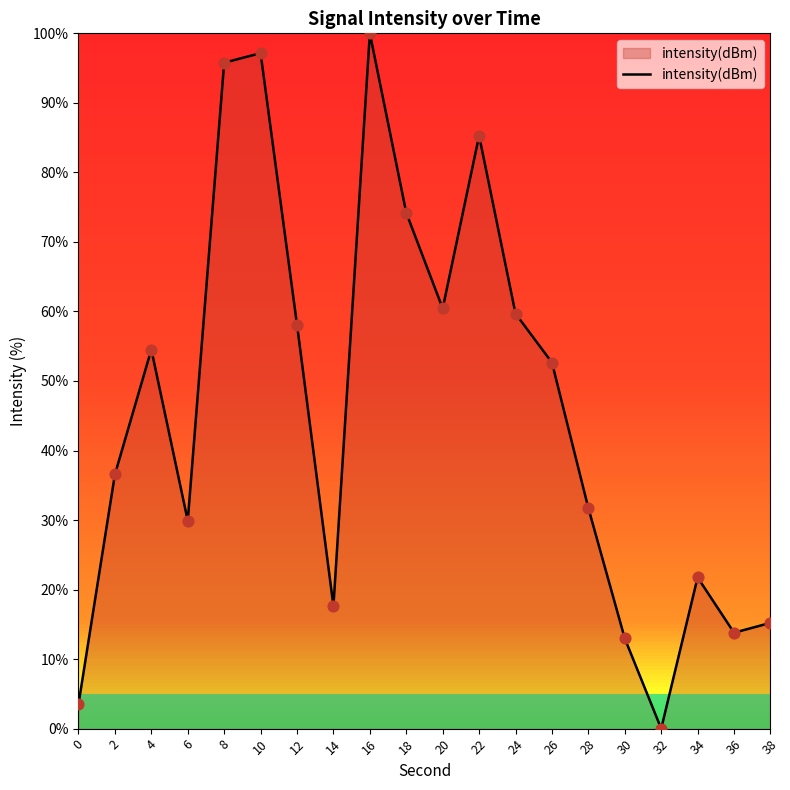

Which has a higher value, 34 or 4?

4